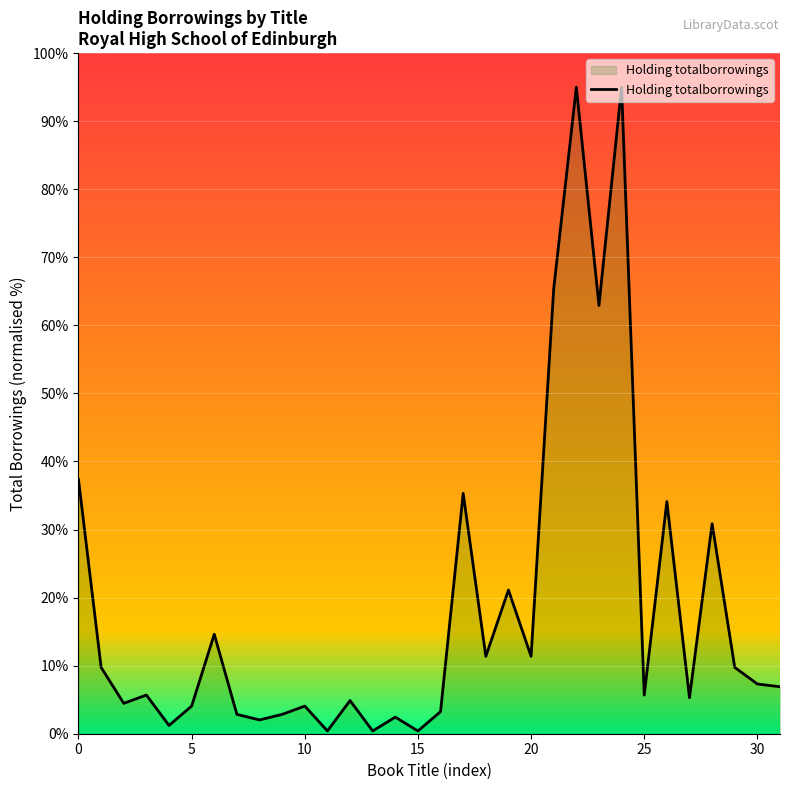

Reading right to left, extract all data points from this chart.

6.9	7.3	9.7	30.9	5.3	34.1	5.7	95.0	62.9	95.0	65.4	11.4	21.1	11.4	35.3	3.2	0.4	2.4	0.4	4.9	0.4	4.1	2.8	2.0	2.8	14.6	4.1	1.2	5.7	4.5	9.7	37.4